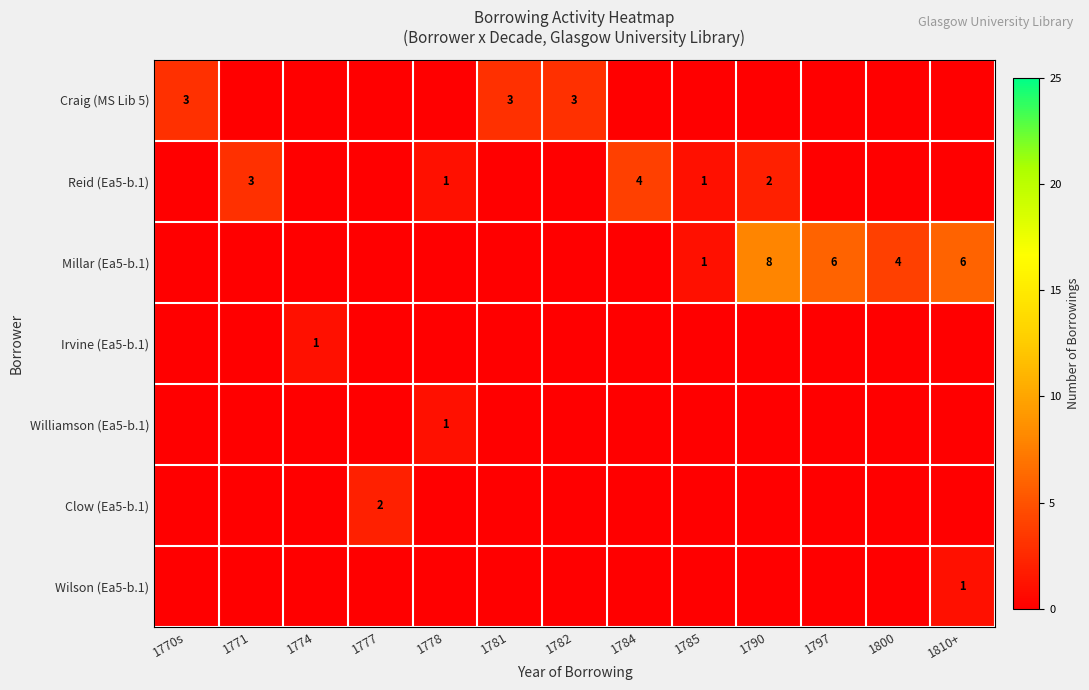

The value of Reid (Ea5-b.1) at 1778 is 1. True or false?

True